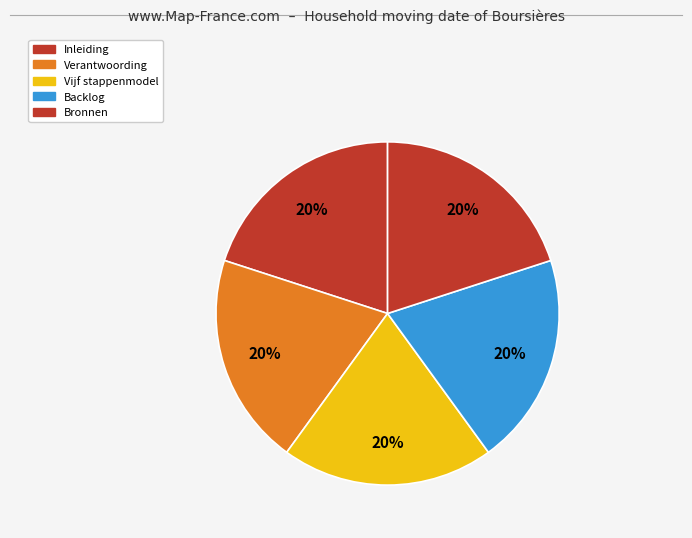

To the nearest percent, what percentage of the pie is Bronnen?

20%